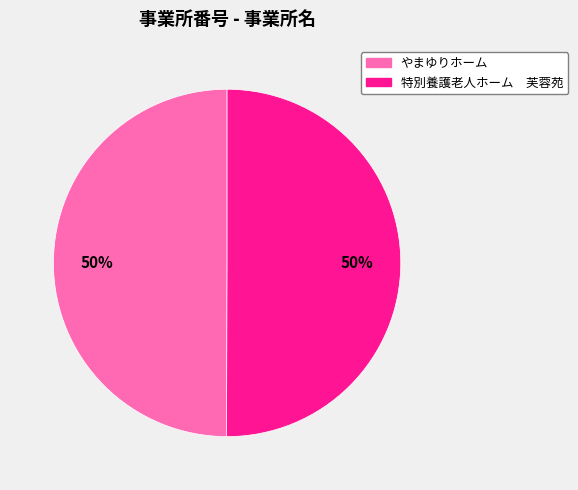

Is it true that やまゆりホーム is 57% of the pie?

False